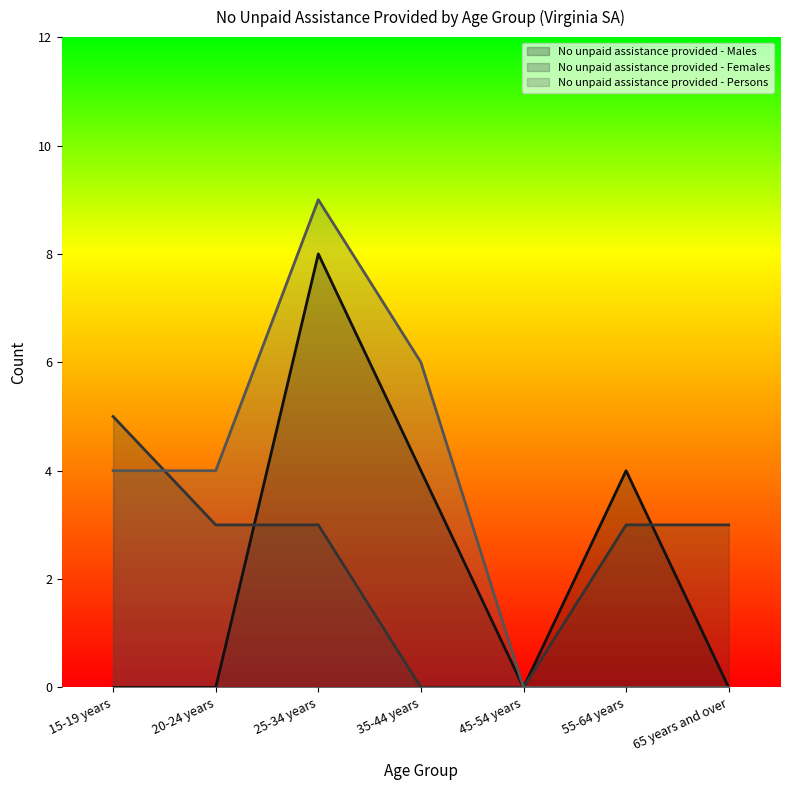

Rank the categories by No unpaid assistance provided - Males value from lowest to highest.

15-19 years, 20-24 years, 45-54 years, 65 years and over, 35-44 years, 55-64 years, 25-34 years